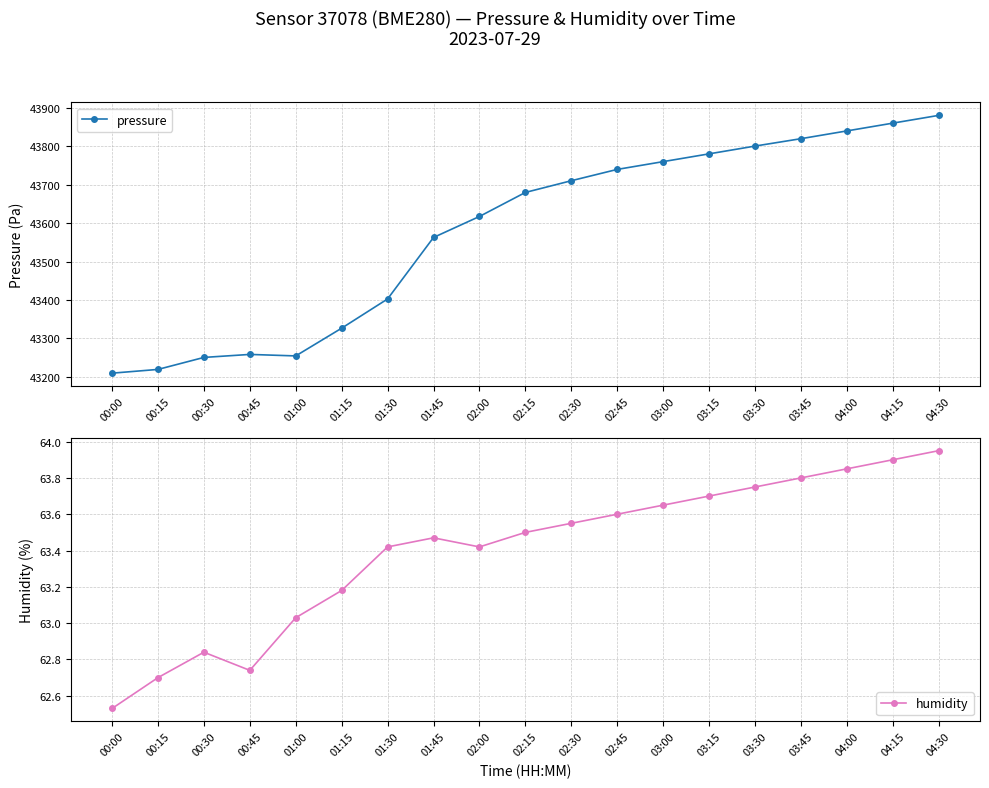

What is the label of the 16th point from the left?

03:45